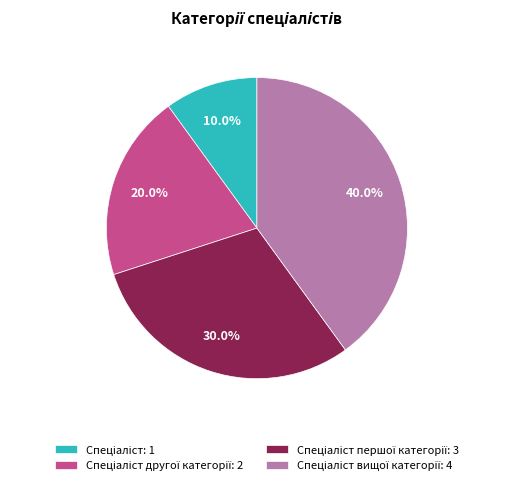

Is there a majority slice in this chart?

No